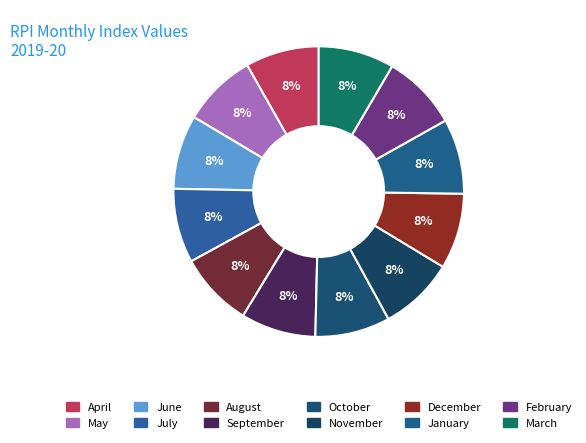

How many segments does this pie chart have?

12